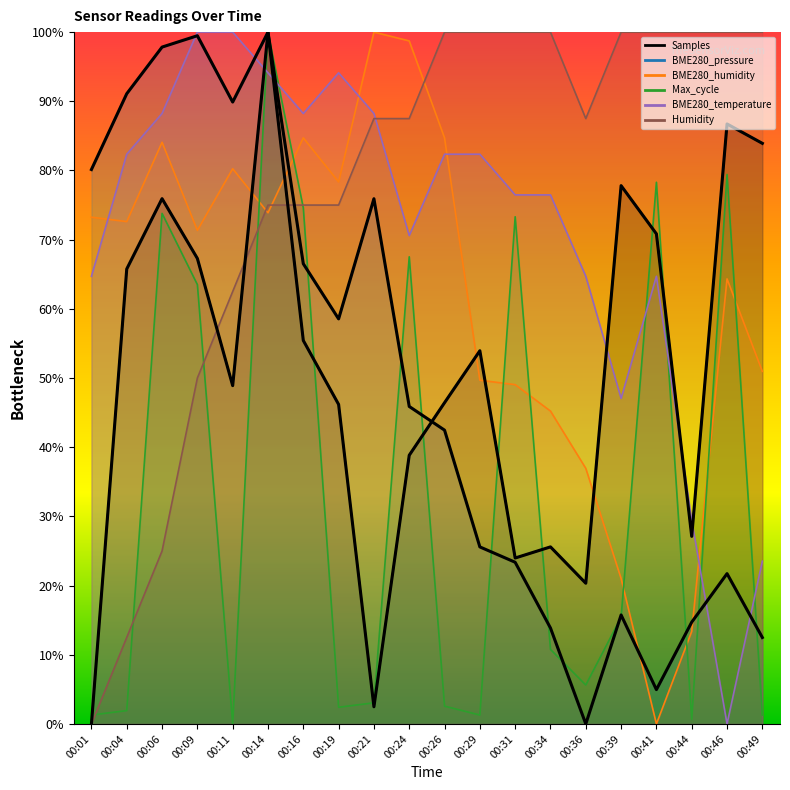

At which category does Samples reach its first local valley?

00:11